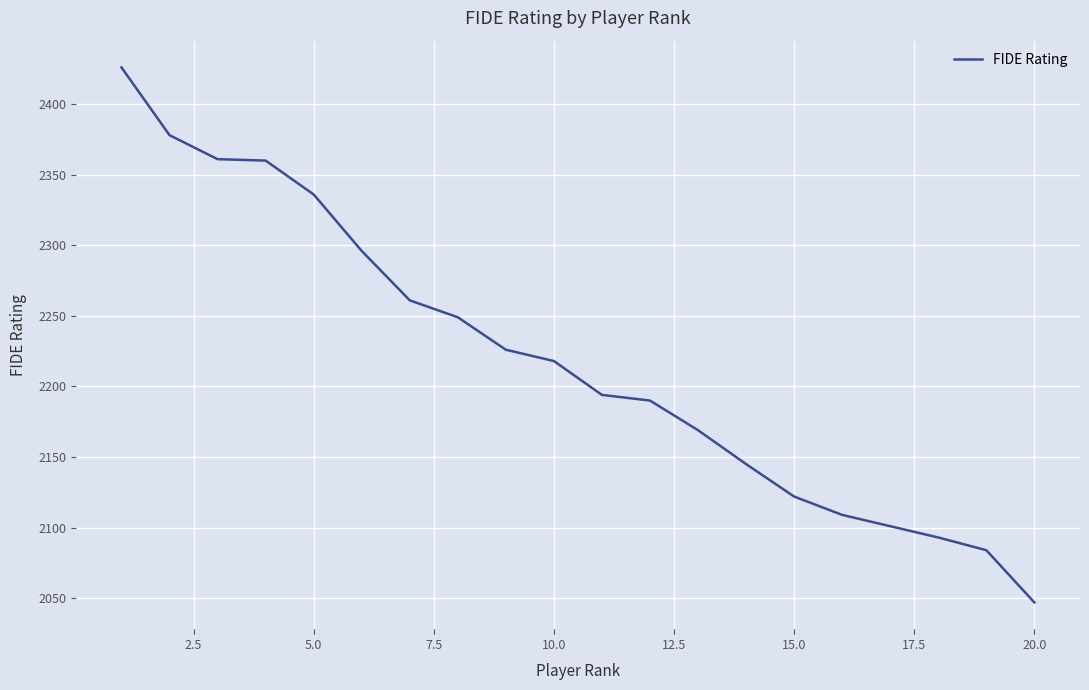

What is the smallest value displayed?

2047